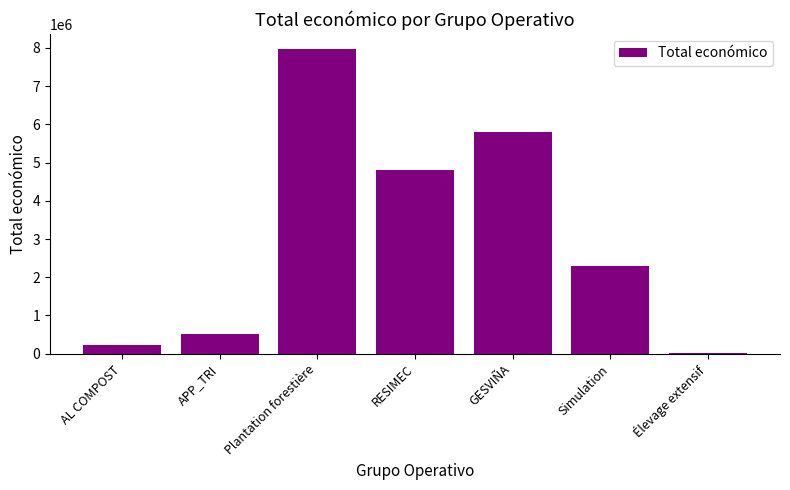

Which category has the highest value across all series?

Plantation forestière